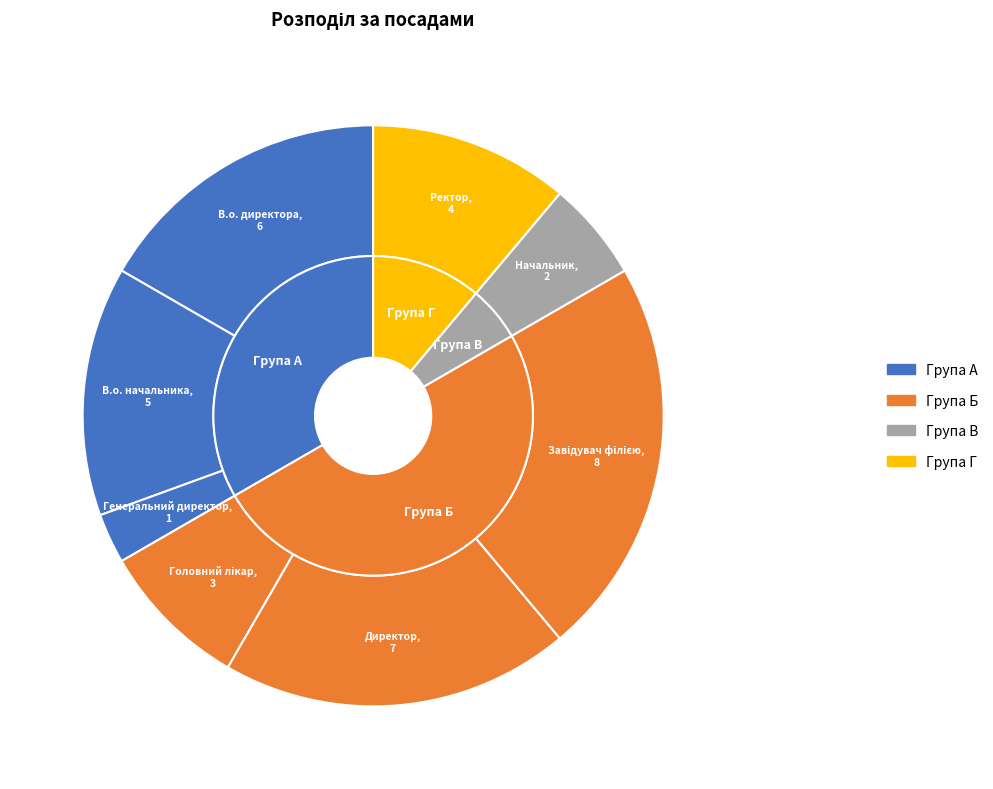

To the nearest percent, what is the difference between the Головний лікар and Генеральний директор slice percentages?

6%